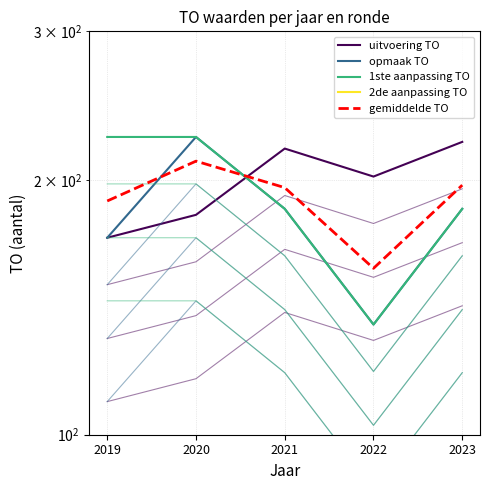

How many values in the gemiddelde TO series are below 196?

2